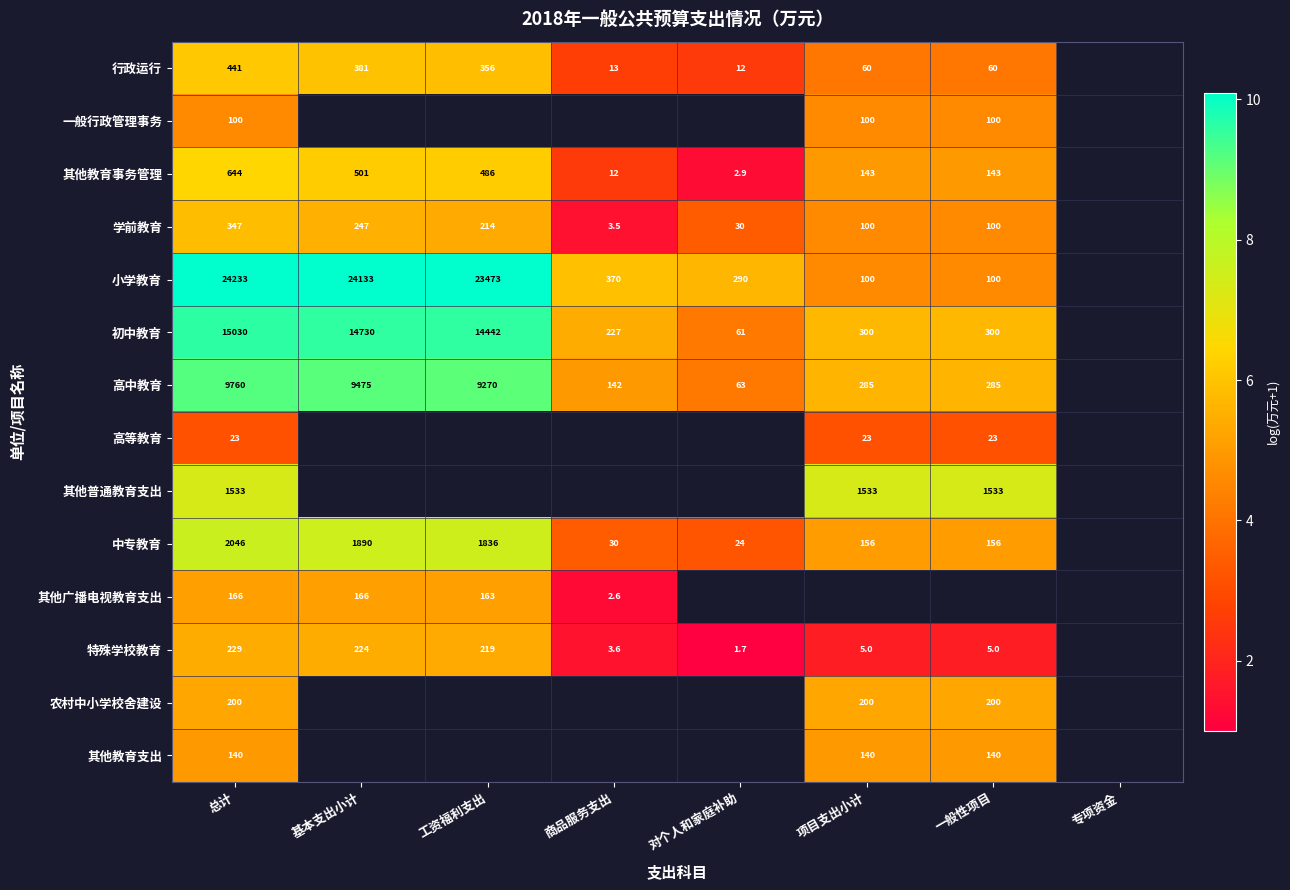

Is the value of 初中教育 at 工资福利支出 greater than the value of 小学教育 at 项目支出小计?

Yes